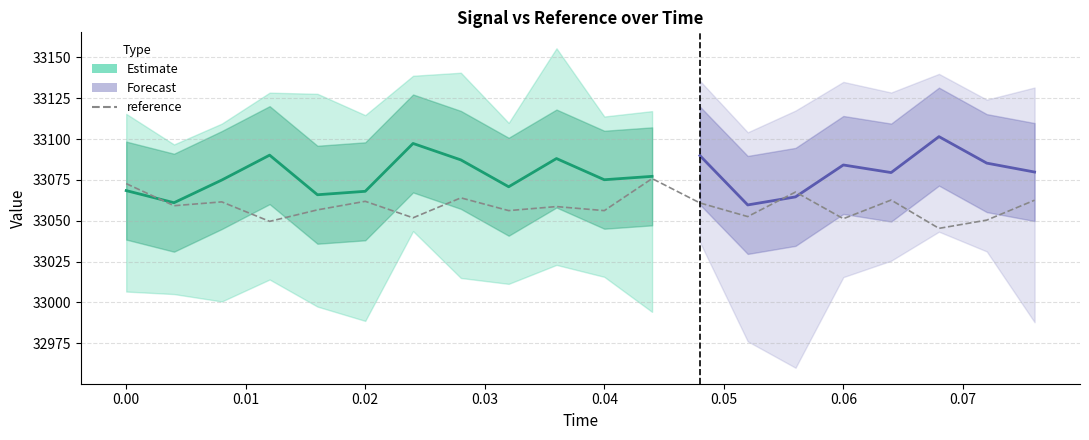

What position from the right is 9?

11